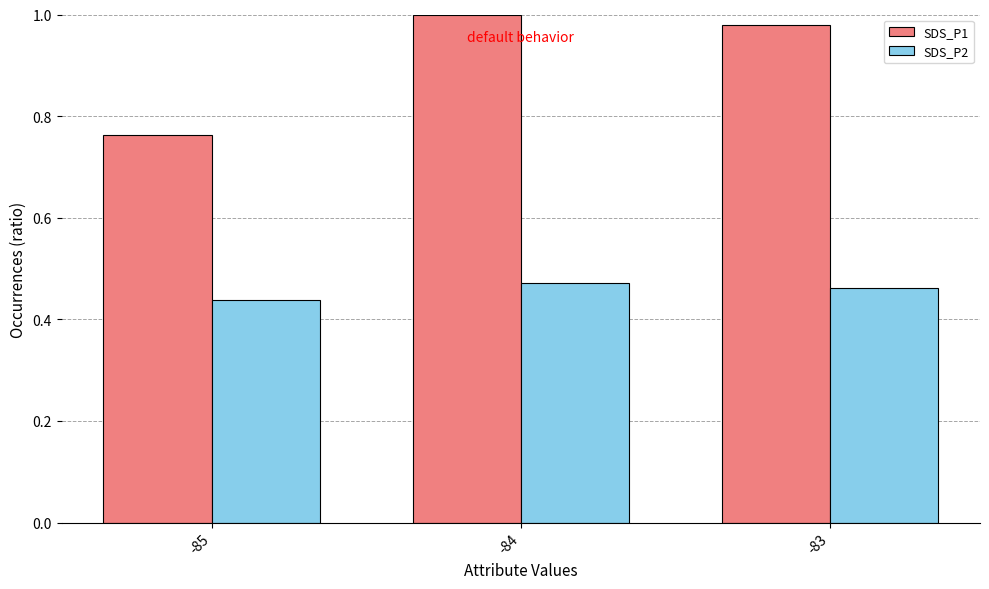

Does the chart contain any negative values?

No